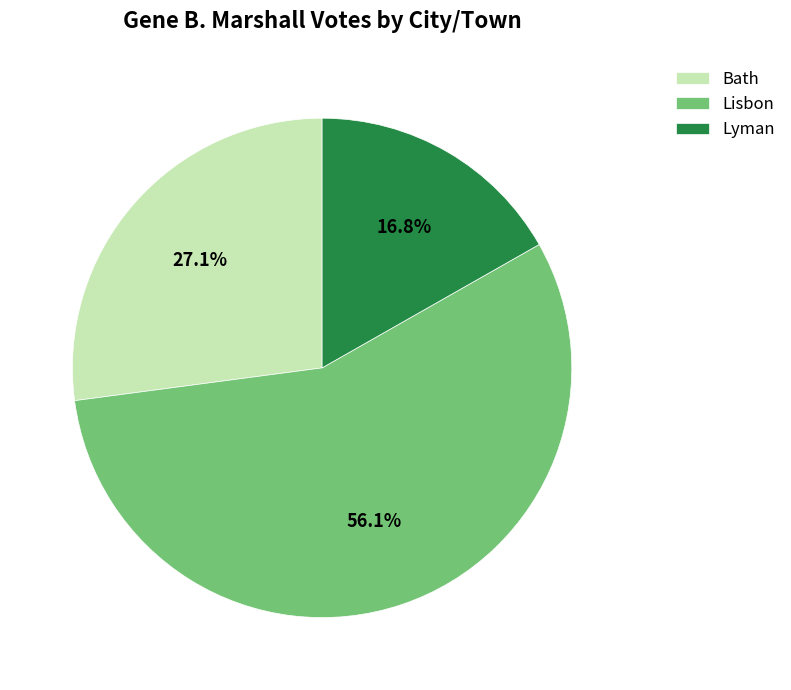

Approximately how many times larger is the value at Bath compared to Lisbon?

0.5